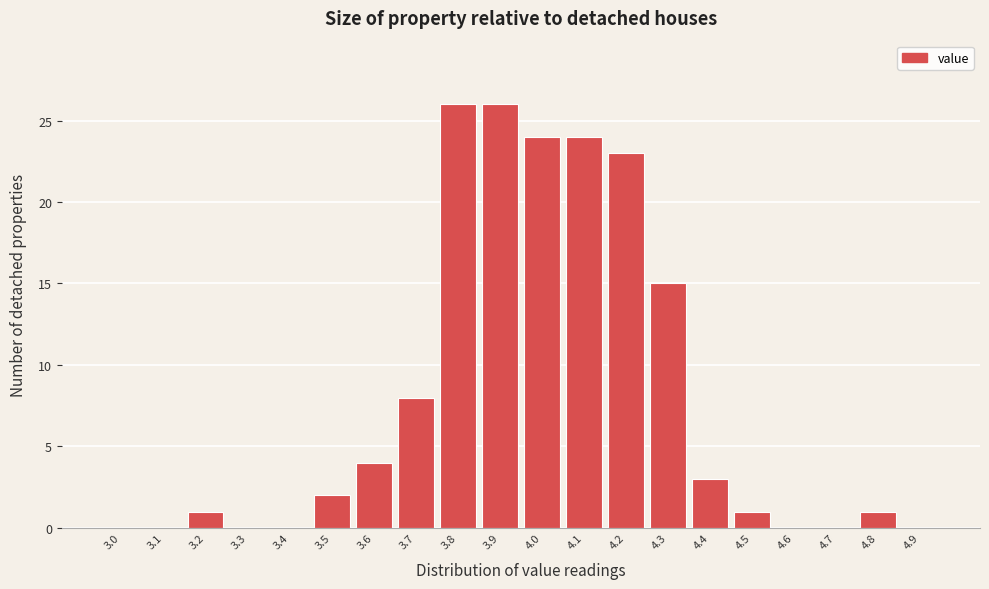

Reading right to left, transcribe all the data shown in this chart.

4.9=0	4.8=1	4.7=0	4.6=0	4.5=1	4.4=3	4.3=15	4.2=23	4.1=24	4.0=24	3.9=26	3.8=26	3.7=8	3.6=4	3.5=2	3.4=0	3.3=0	3.2=1	3.1=0	3.0=0